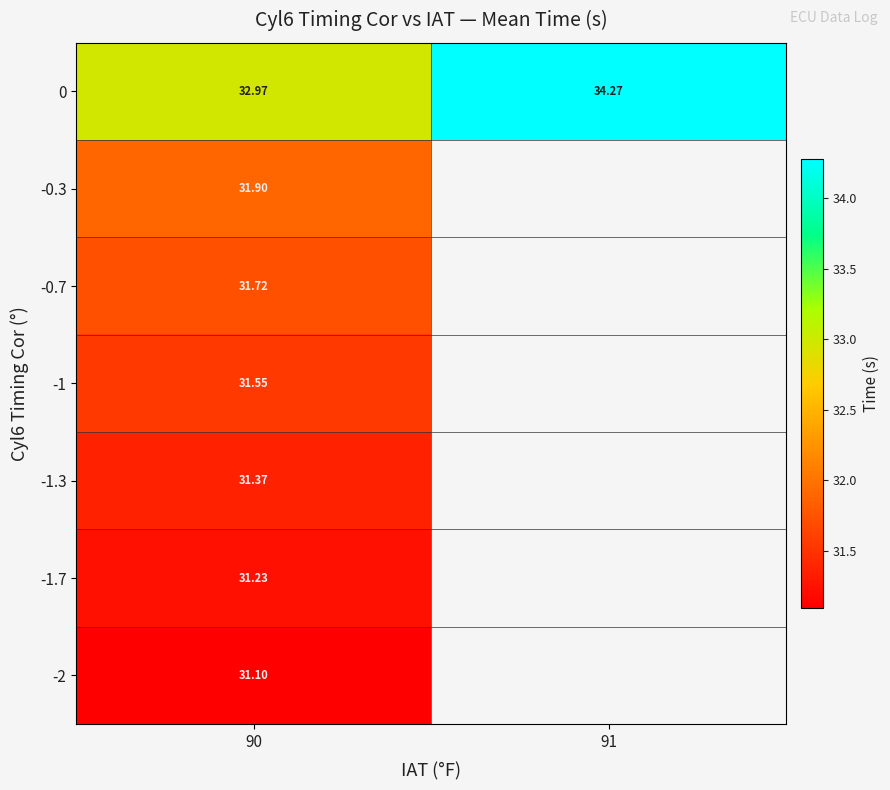

How many data points does each series have?

2